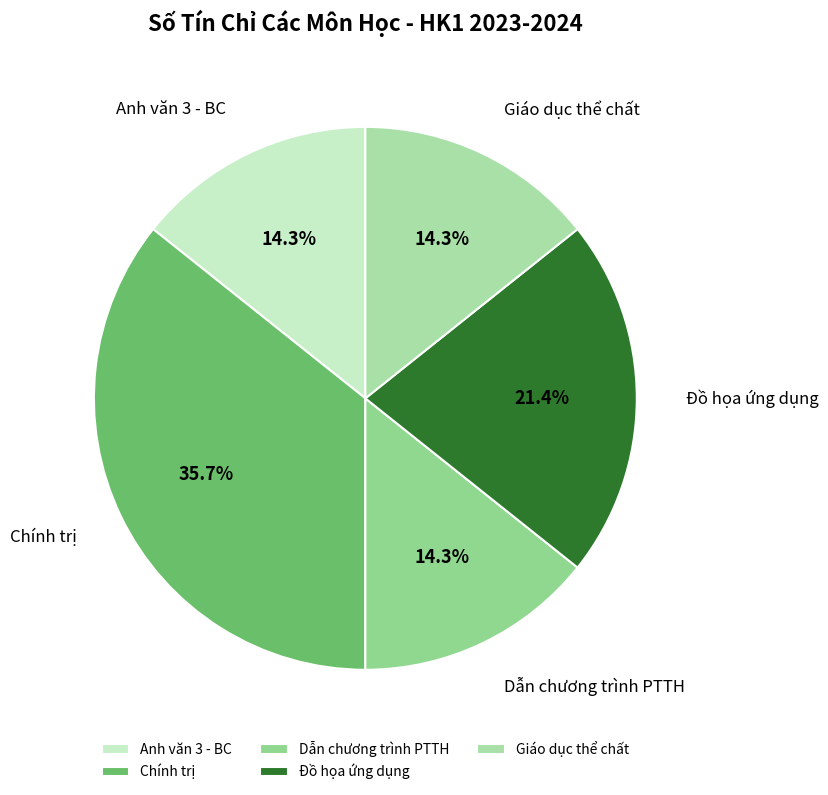

The Giáo dục thể chất slice represents 14% of the pie. True or false?

True